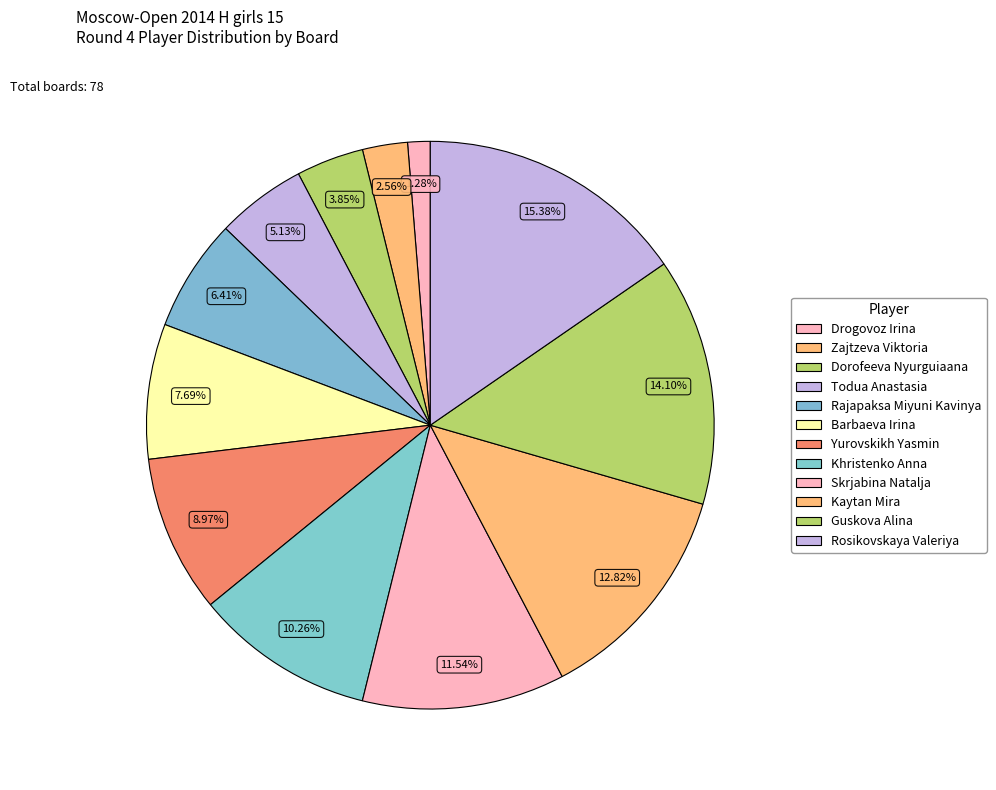

Combined, what portion of the pie is Todua Anastasia and Rosikovskaya Valeriya?

20.5%